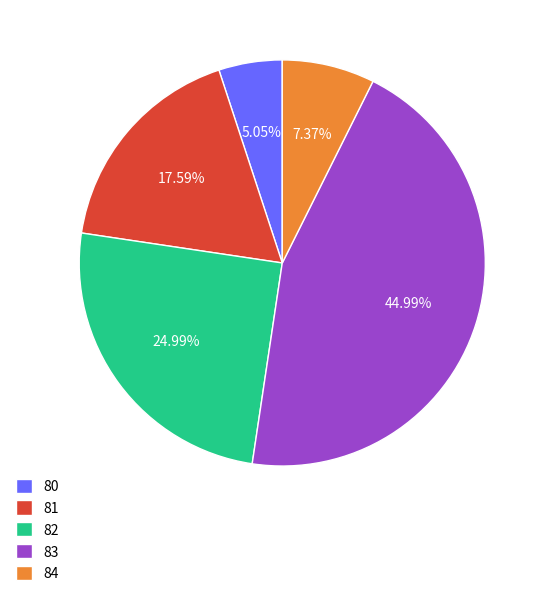

To the nearest percent, what percentage of the pie is 82?

25%